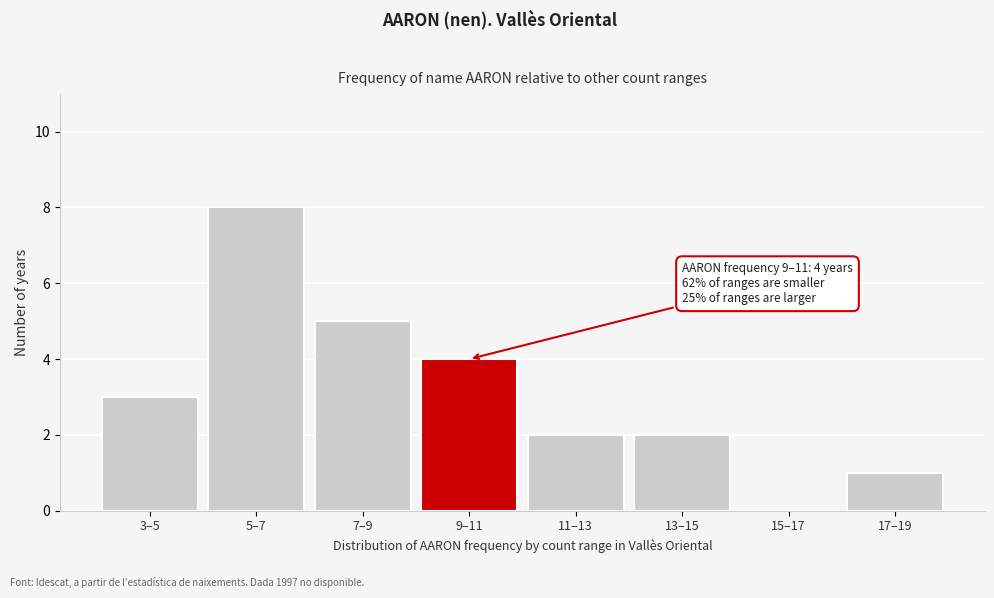

Reading left to right, transcribe all the data shown in this chart.

3–5=3	5–7=8	7–9=5	9–11=4	11–13=2	13–15=2	15–17=0	17–19=1